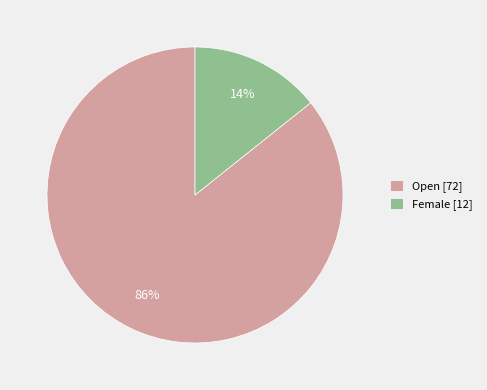

Between Female and Open, which is larger?

Open